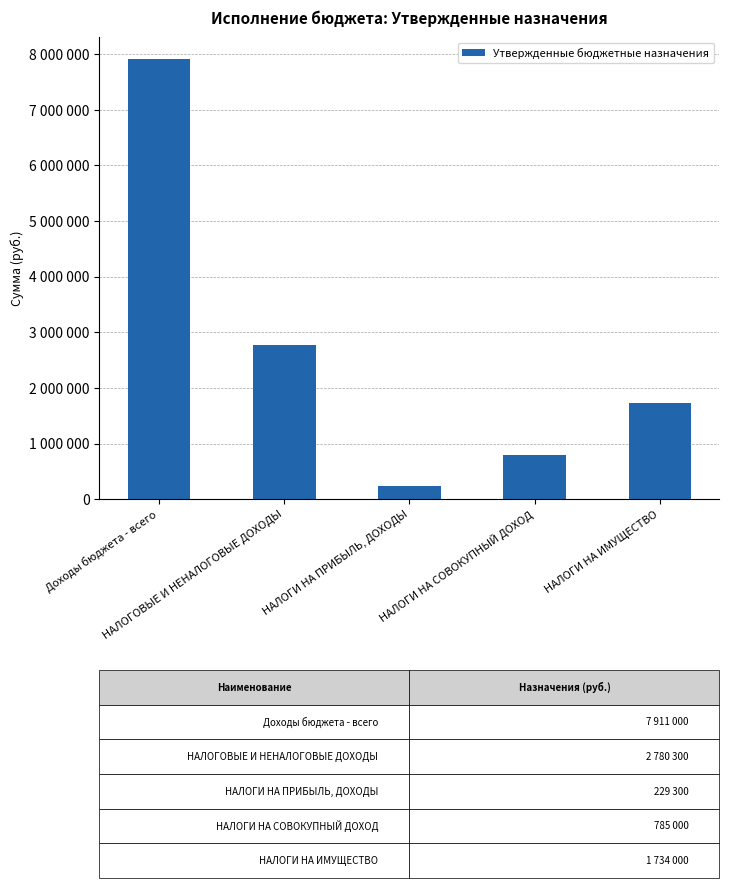

Reading left to right, list all the values displayed in this chart.

7911000	2780300	229300	785000	1734000